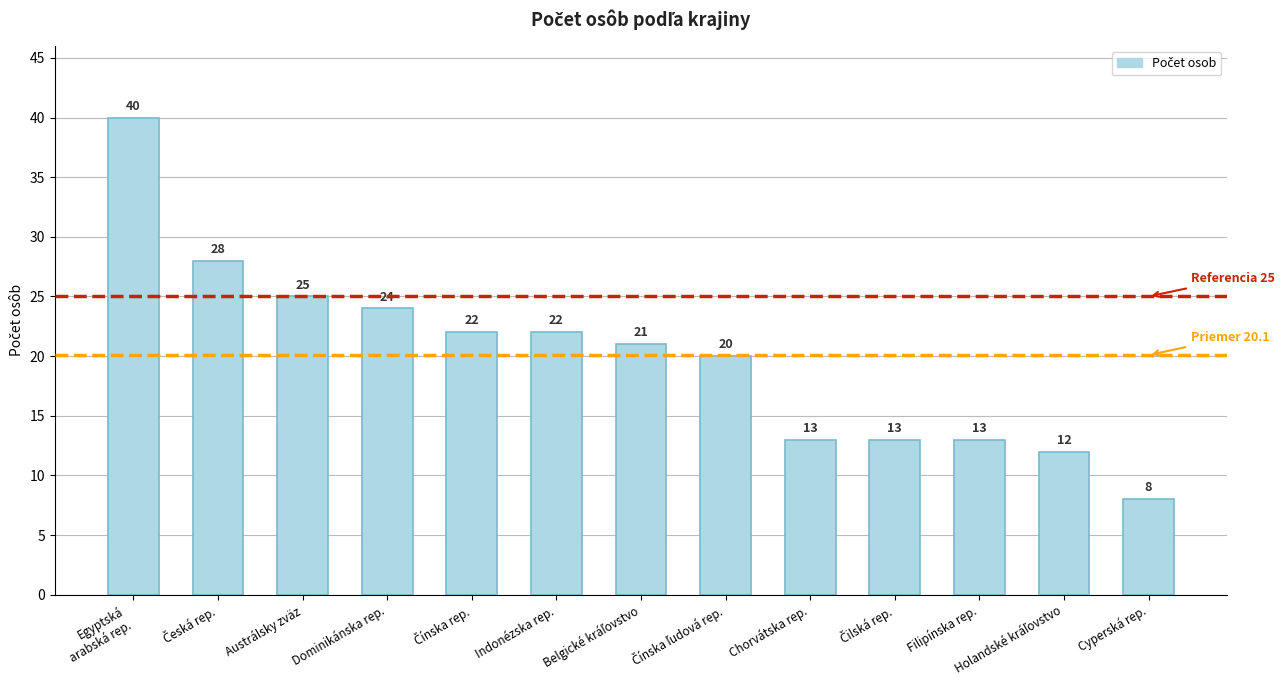

How many values are below 21?

6